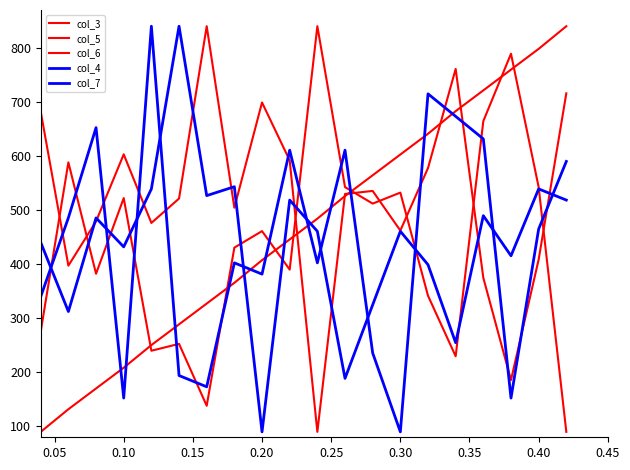

Reading left to right, transcribe all the data shown in this chart.

col_3: 90.0	131.9	170.2	208.6	250.5	288.8	327.2	365.6	407.4	445.8	484.2	526.0	564.4	602.8	641.2	683.0	721.4	759.8	798.1	840.0
col_5: 275.6	588.3	382.4	522.2	240.0	252.7	138.3	430.7	461.2	390.0	840.0	542.5	512.0	532.4	341.7	229.8	664.6	789.2	542.5	90.0
col_6: 682.1	397.3	479.1	603.2	476.3	521.4	840.0	504.5	699.0	591.9	90.0	529.8	535.5	462.2	577.8	761.1	374.8	185.9	408.6	715.9
col_4: 440.3	312.5	485.6	432.0	539.2	840.0	526.8	543.3	90.0	518.6	460.9	188.9	324.9	460.9	399.1	254.8	489.7	415.5	539.2	518.6
col_7: 340.0	485.8	652.5	152.5	840.0	194.2	173.3	402.5	381.7	610.8	402.5	610.8	235.8	90.0	715.0	673.3	631.7	152.5	465.0	590.0